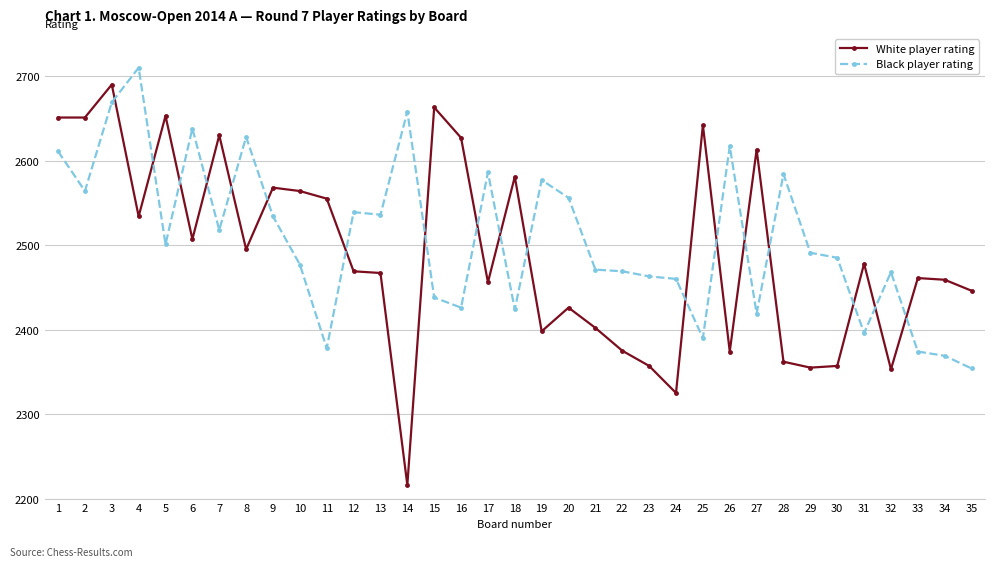

Which series has the largest range (max minus min)?

White player rating